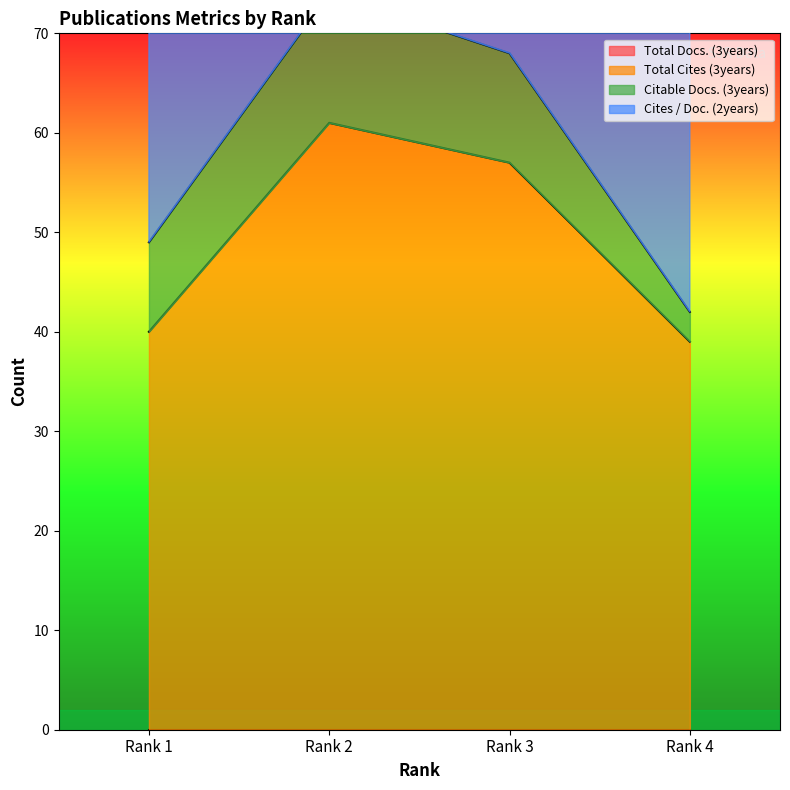

Where does the Total Cites (3years) series first go above 57?

Rank 2